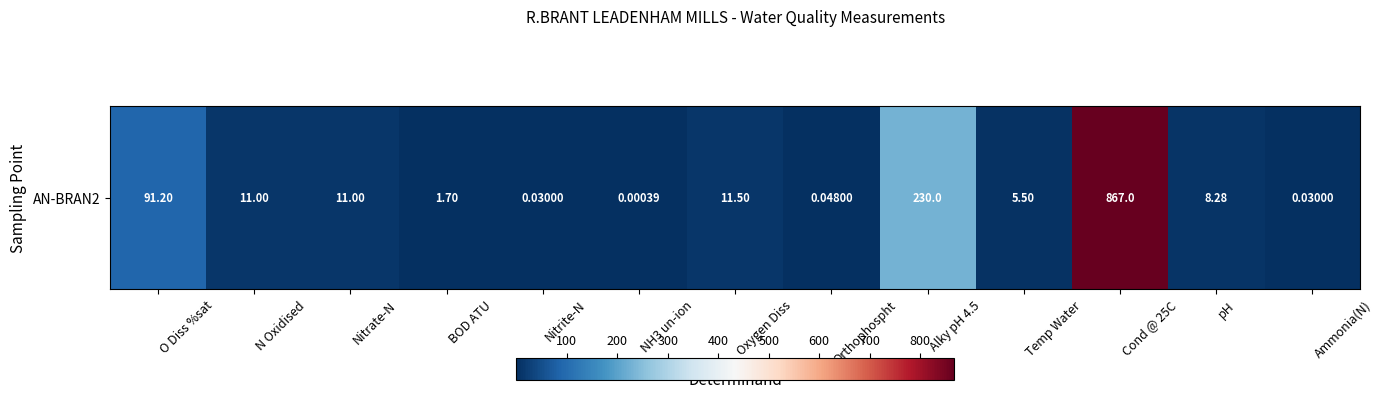

List the labels in order of value, smallest first.

NH3 un-ion, Nitrite-N, Ammonia(N), Orthophospht, BOD ATU, Temp Water, pH, N Oxidised, Nitrate-N, Oxygen Diss, O Diss %sat, Alky pH 4.5, Cond @ 25C